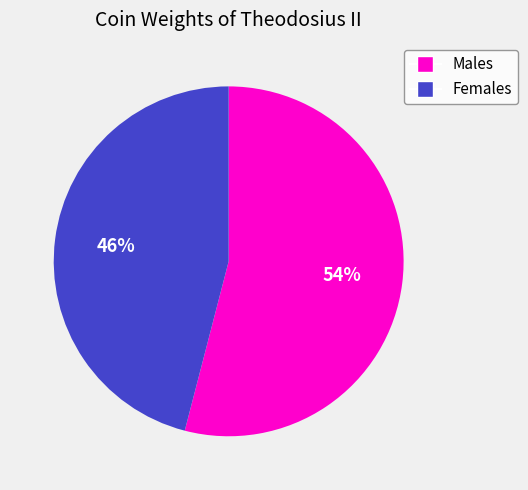

To the nearest percent, what is the difference between the largest and smallest slice percentages?

8%